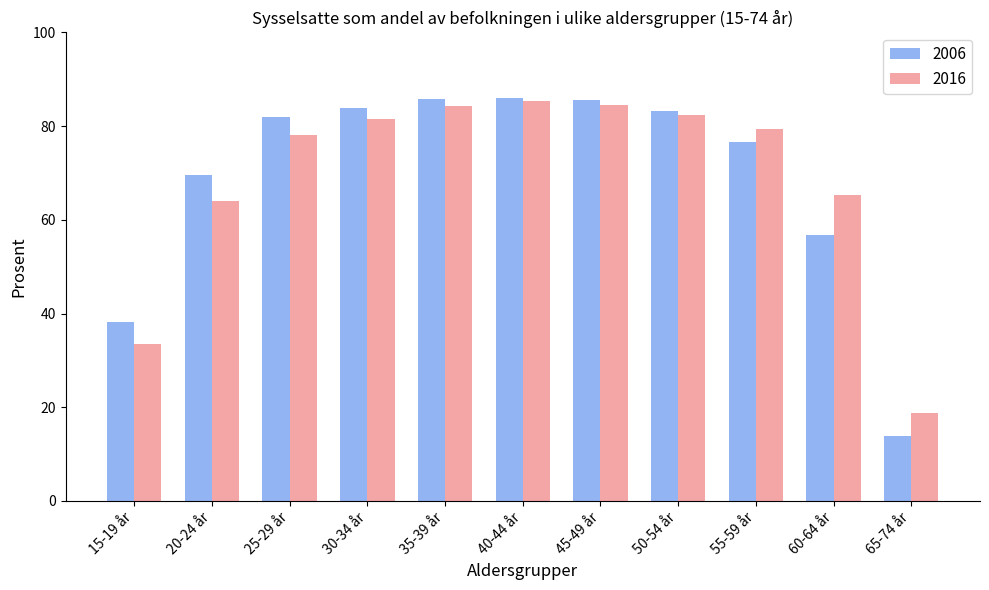

Is the value of 2016 at 20-24 år greater than the value of 2006 at 50-54 år?

No